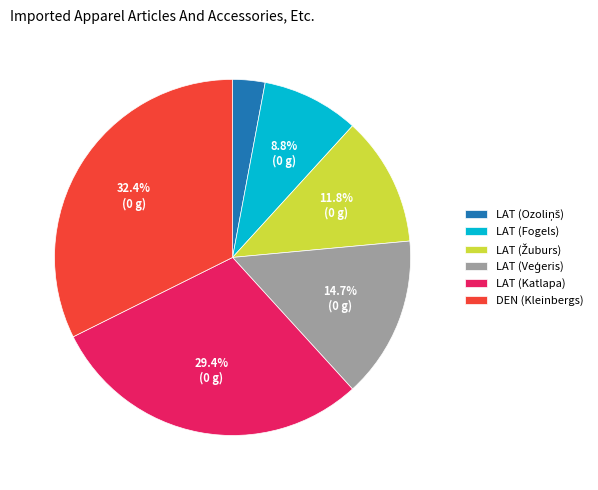

How many slices are in this pie chart?

6